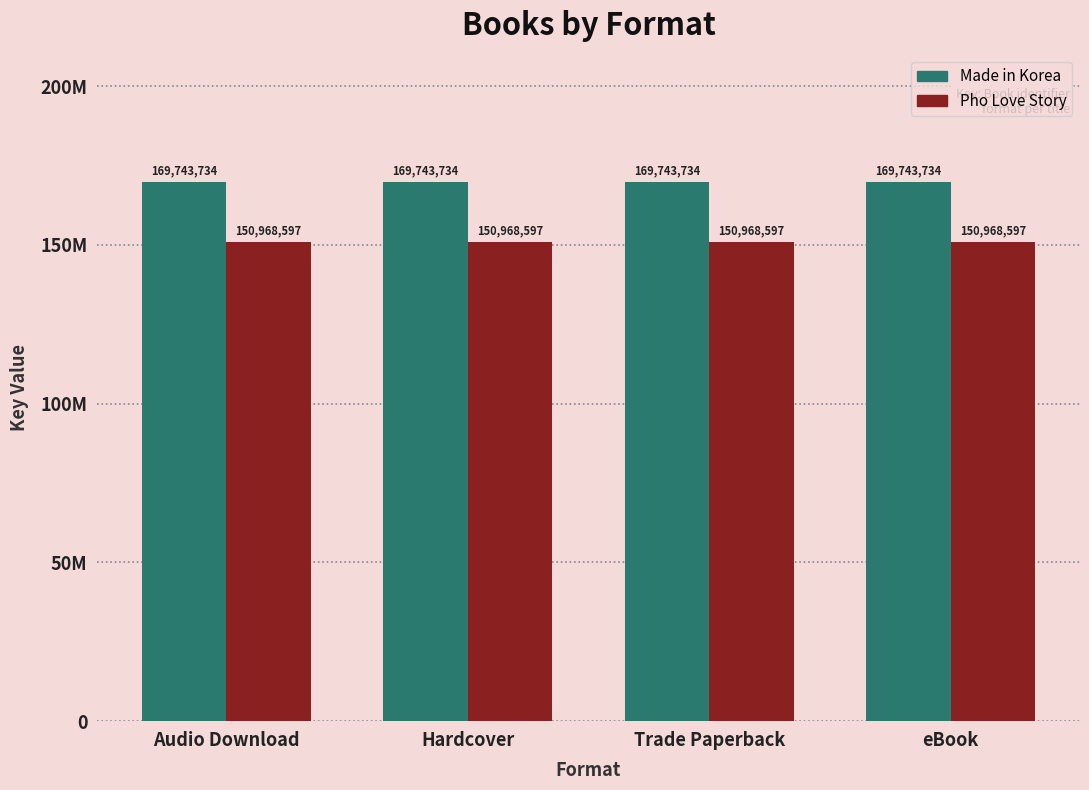

What are all the series names shown in the legend?

Made in Korea, Pho Love Story